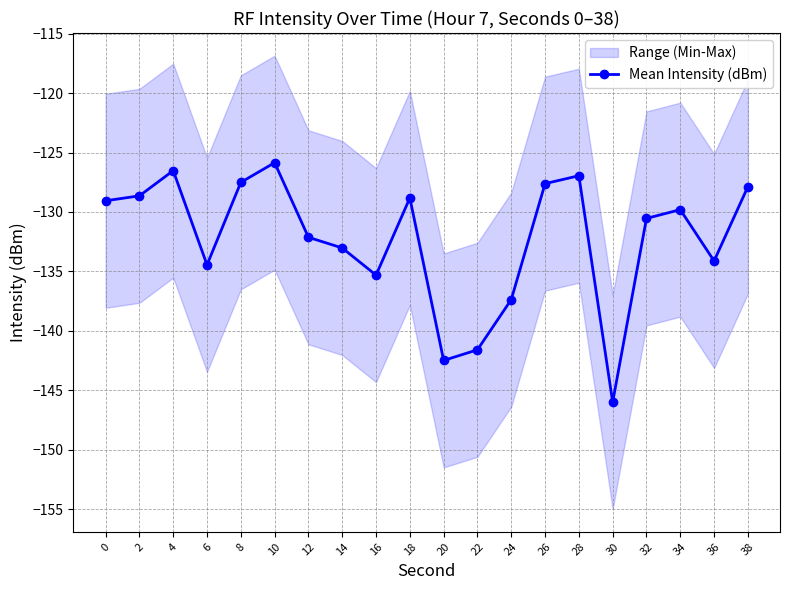

What is the difference between the maximum and minimum values?

20.1